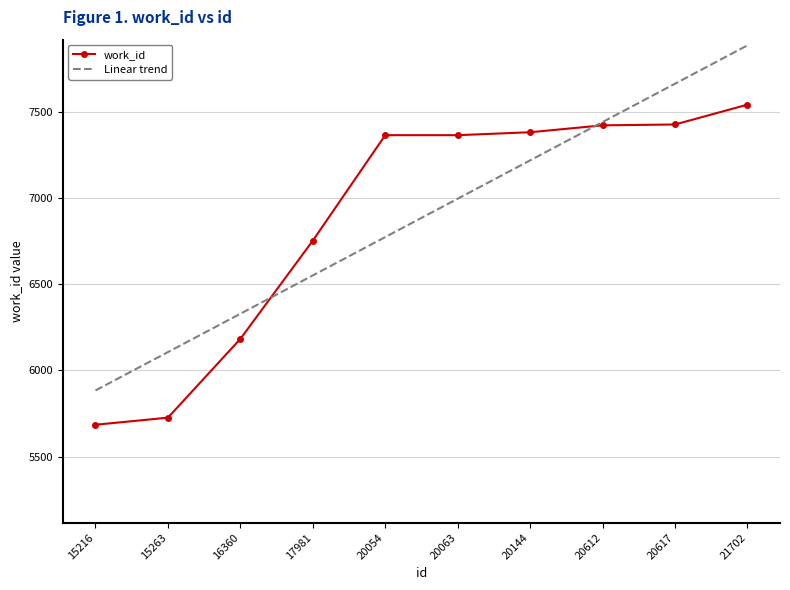

What is the total value across all series at 20144?

14600.7